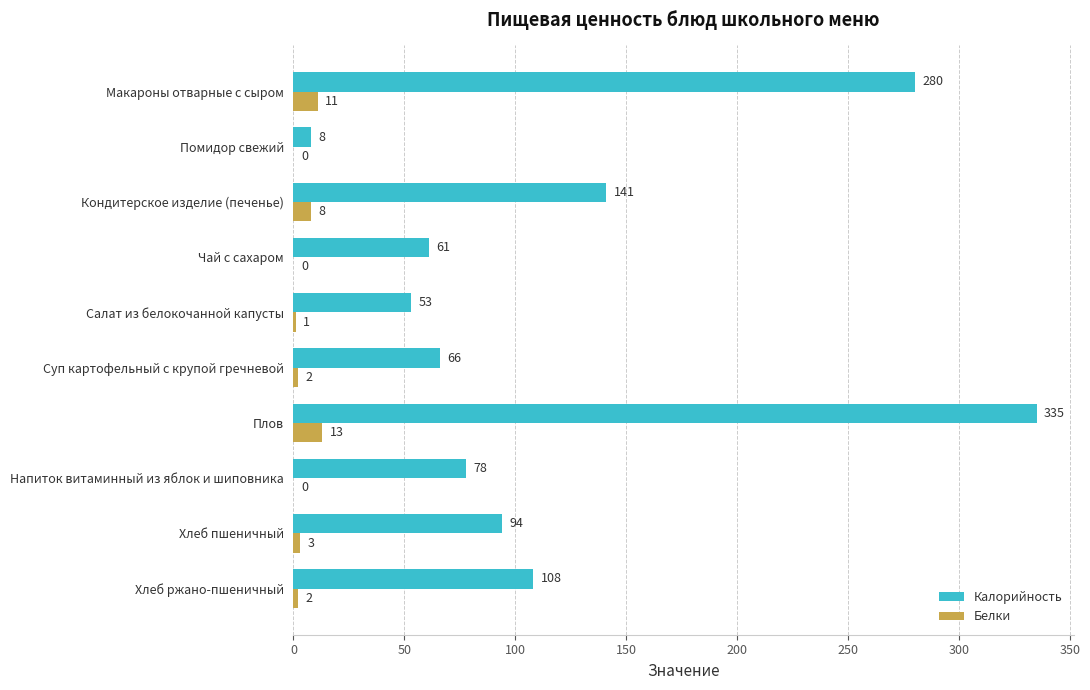

Which label corresponds to the largest value in the chart?

Плов